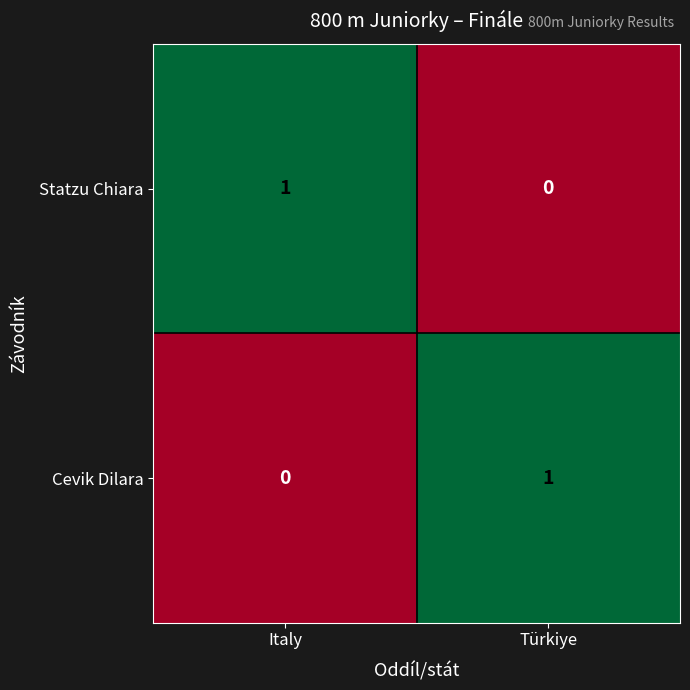

At Italy, list the series in order from smallest to largest.

Cevik Dilara, Statzu Chiara